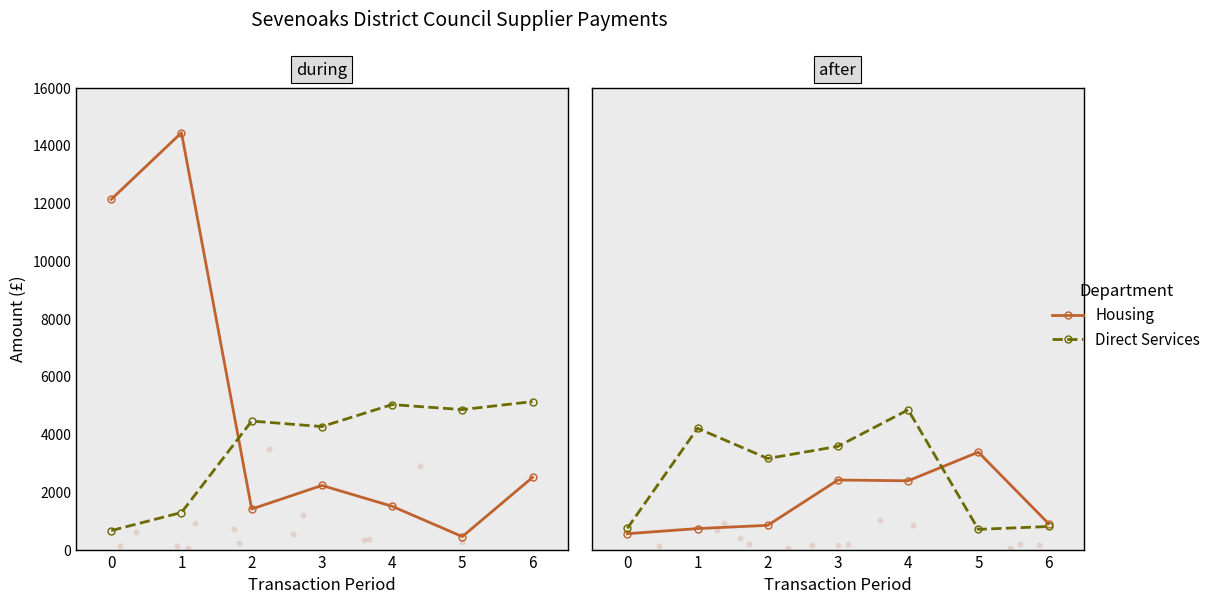

Which series has the largest Y range (max minus min)?

Direct Services